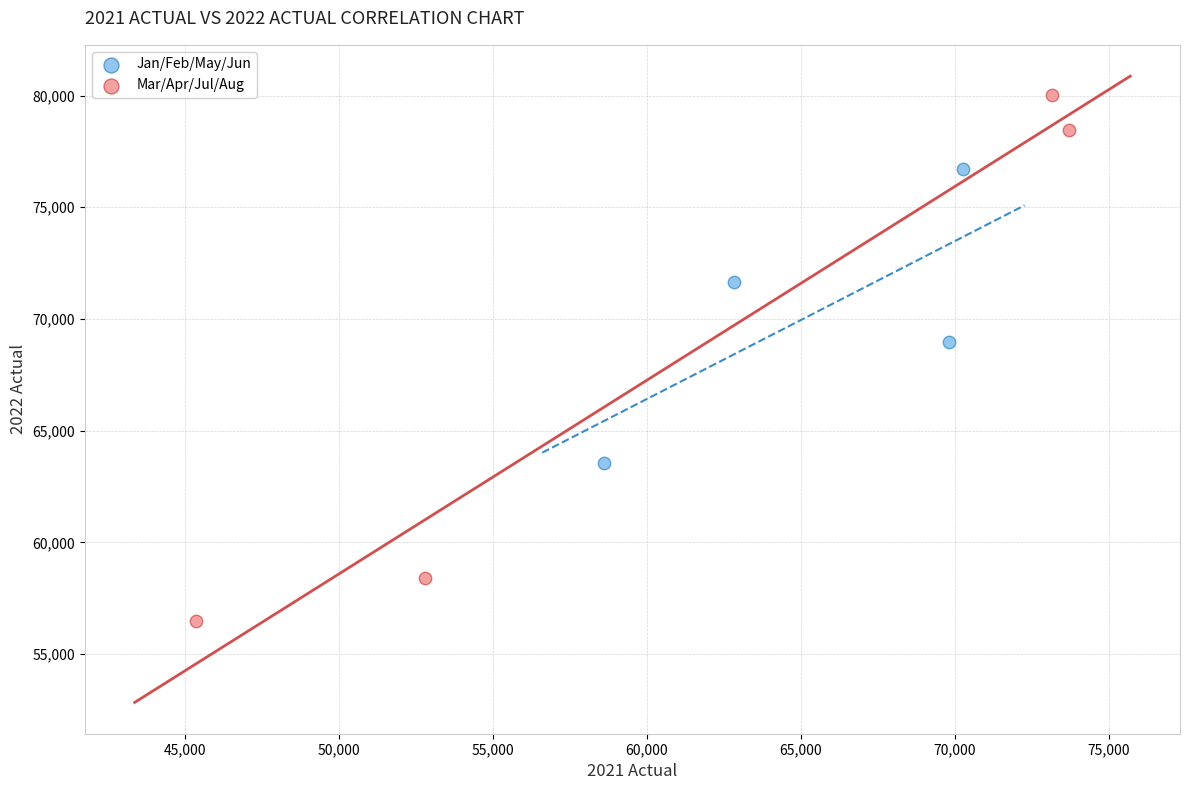

What are all the series names shown in the legend?

Jan/Feb/May/Jun, Mar/Apr/Jul/Aug